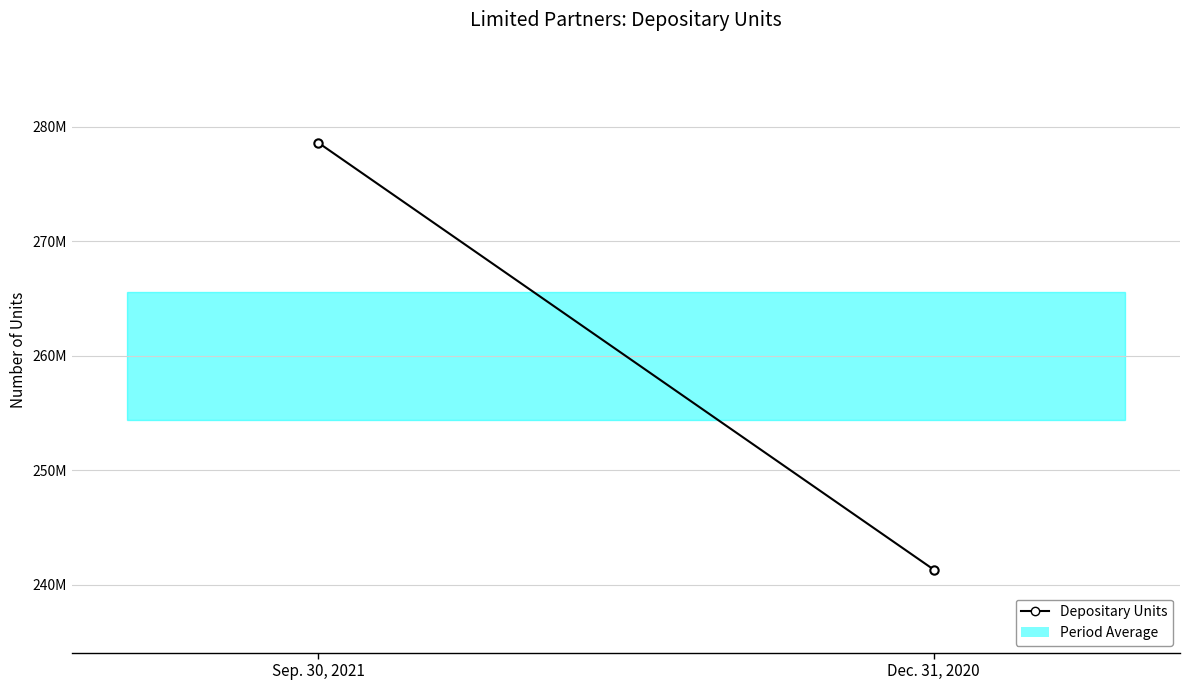

What is the difference between the values at Dec. 31, 2020 and Sep. 30, 2021?

37266723